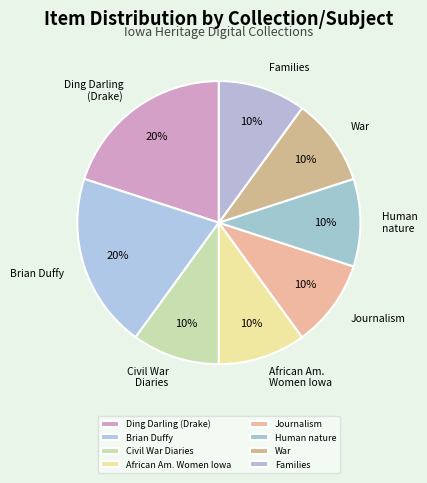

How many segments does this pie chart have?

8